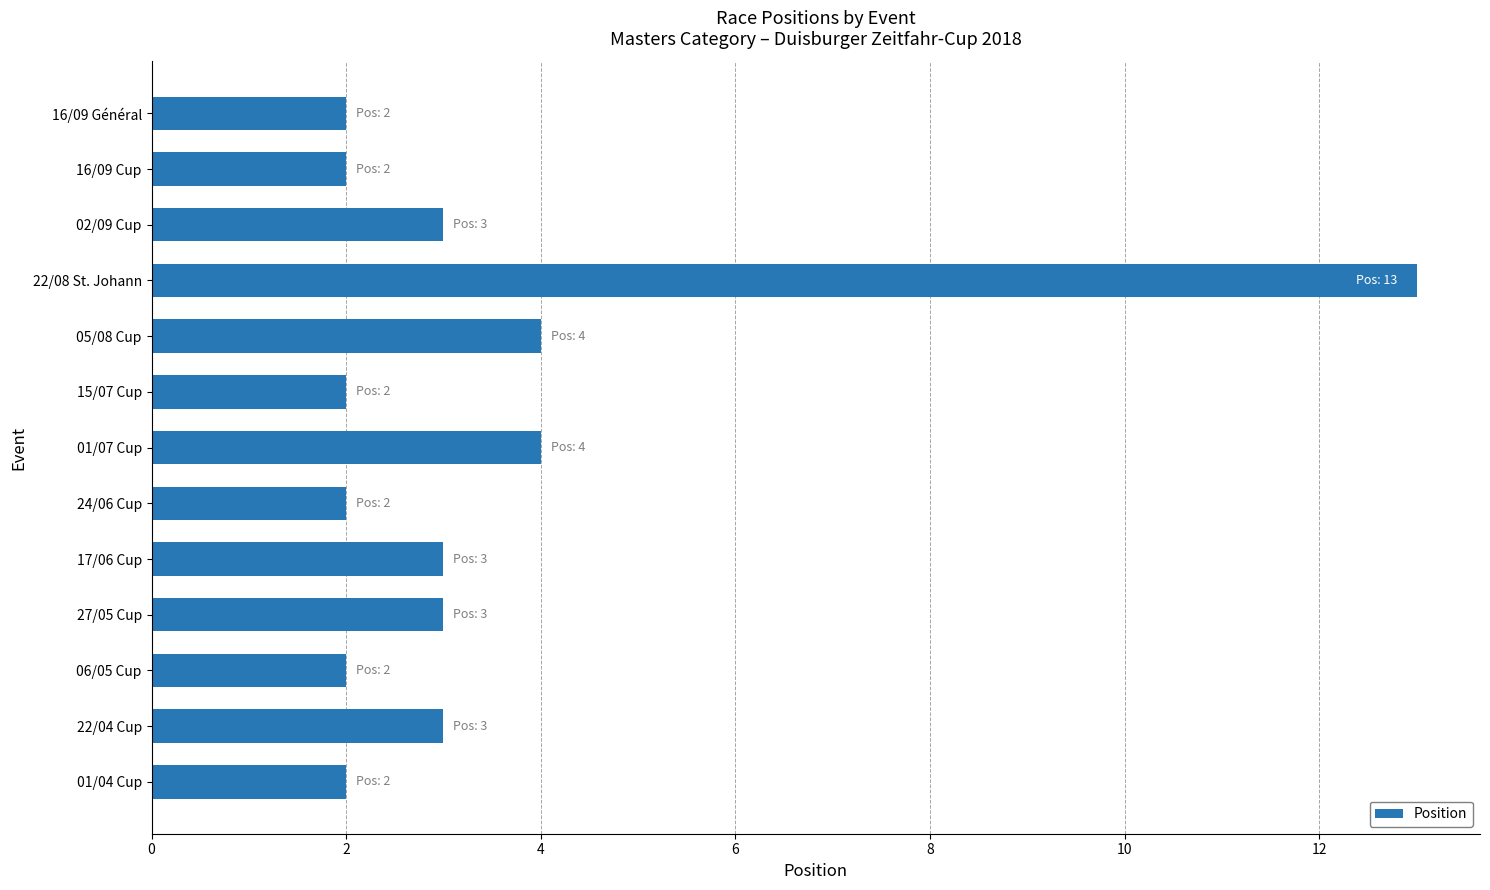

True or false: the data shows 3 at 22/04 Cup.

True